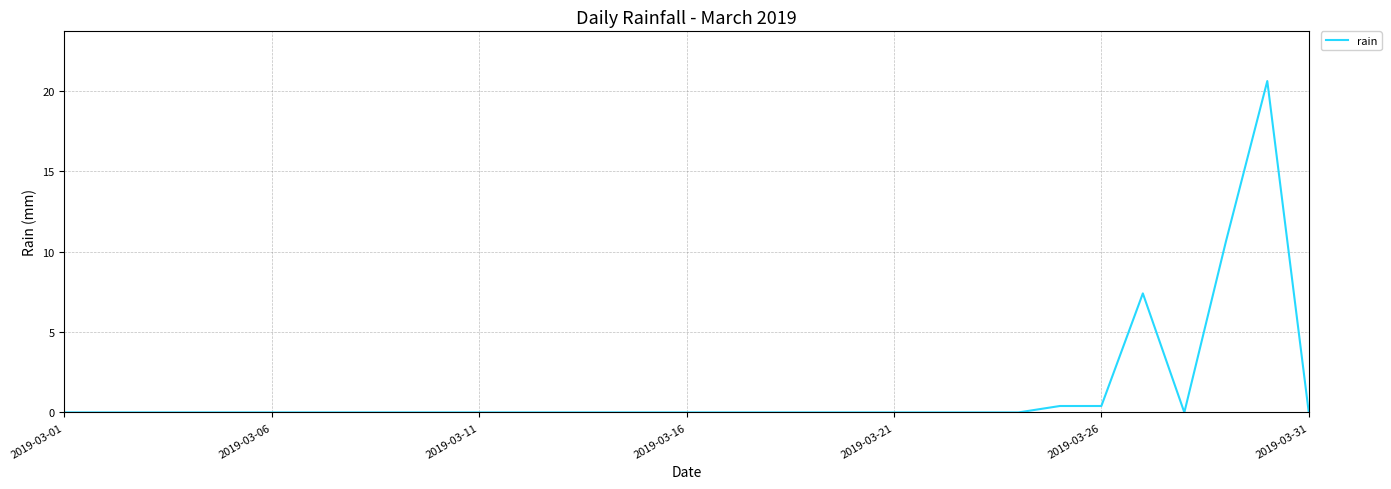

How many lines are shown in the chart?

1